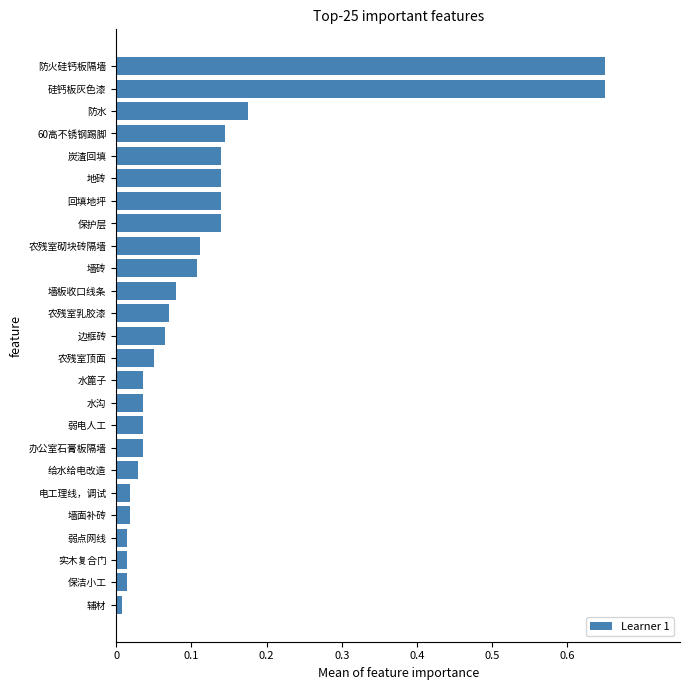

Is it true that the value at 保洁小工 is 0.0?

True